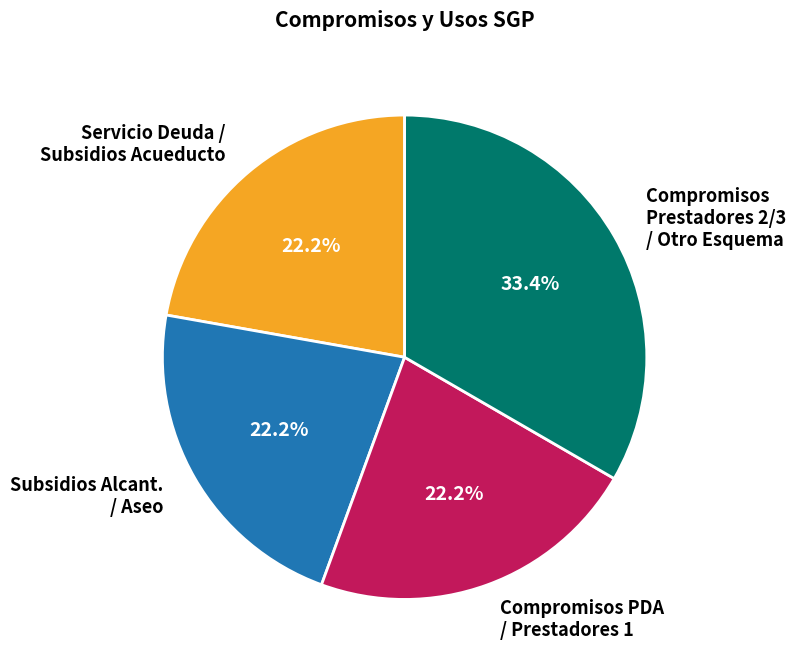

What is the ratio of the value at Compromisos PDA / Prestadores 1 to the value at Compromisos Prestadores 2/3 / Otro Esquema?

0.7